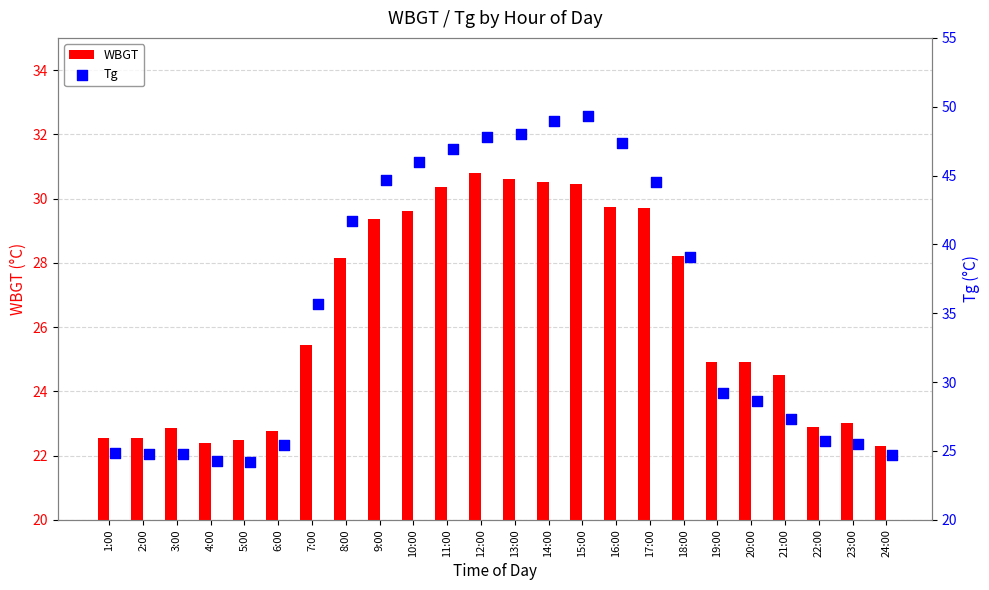

What are all the series names shown in the legend?

WBGT, Tg